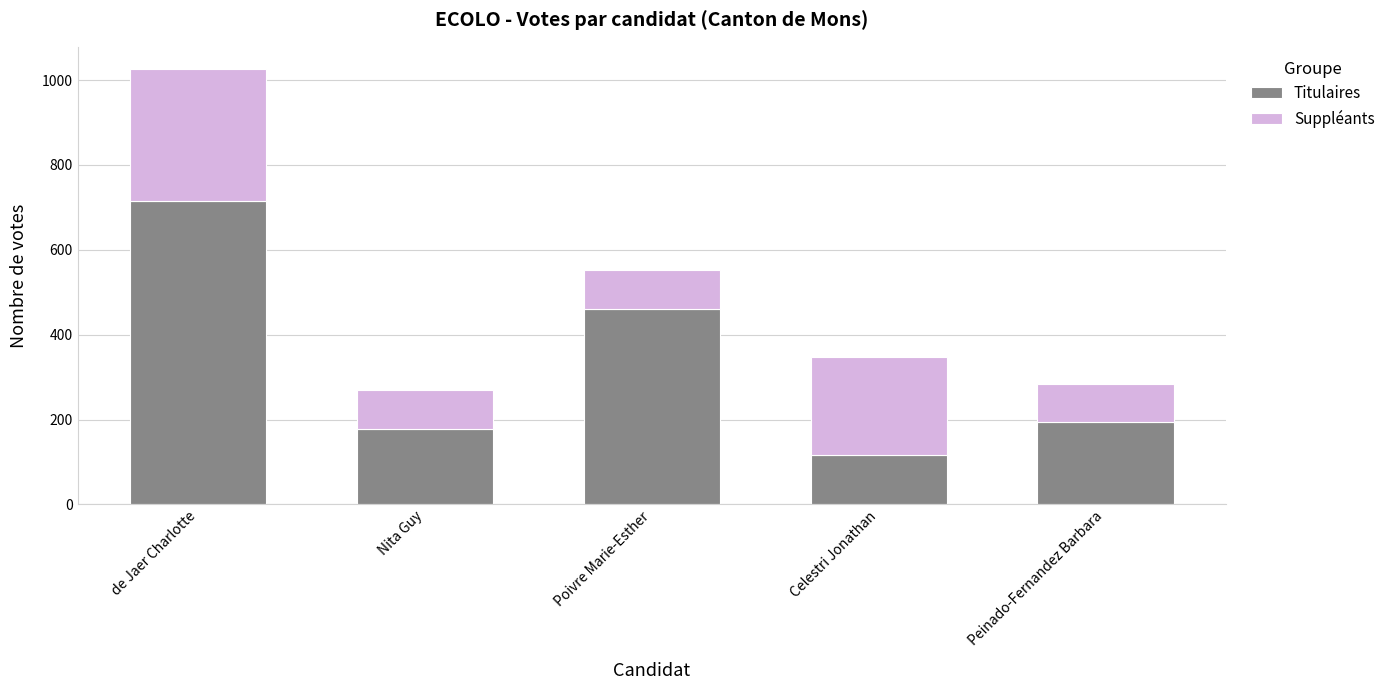

What is the difference between the second highest and minimum values in the Titulaires series?

345